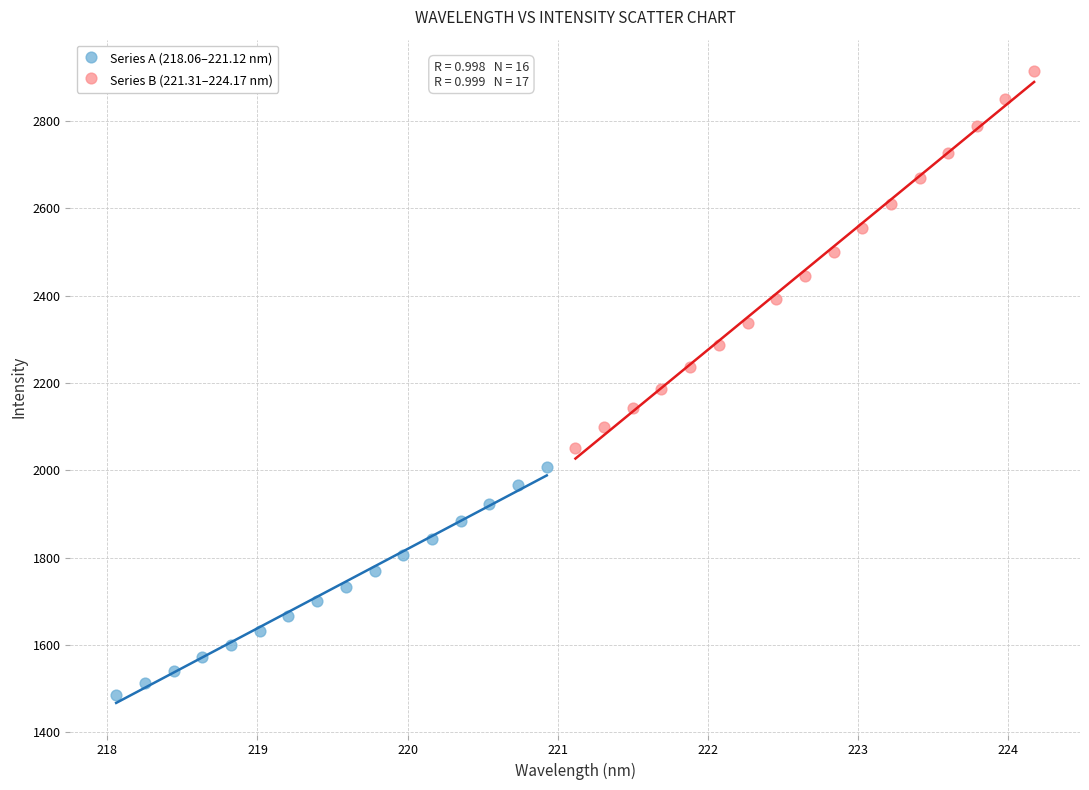

Which series contains the highest Y value?

Series B (221.31–224.17 nm)